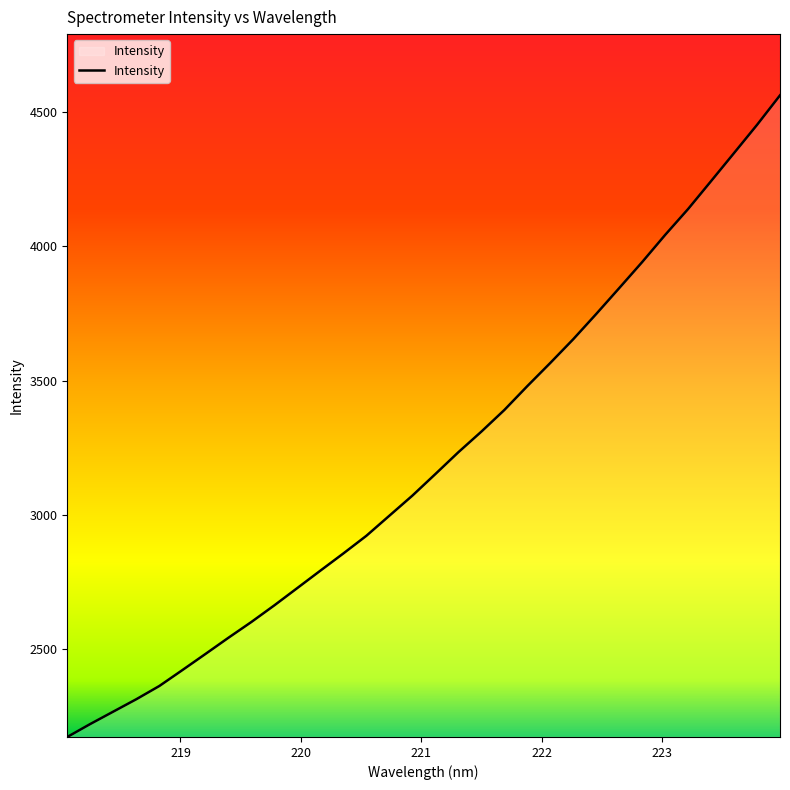

What is the maximum value shown in the chart?

4563.2